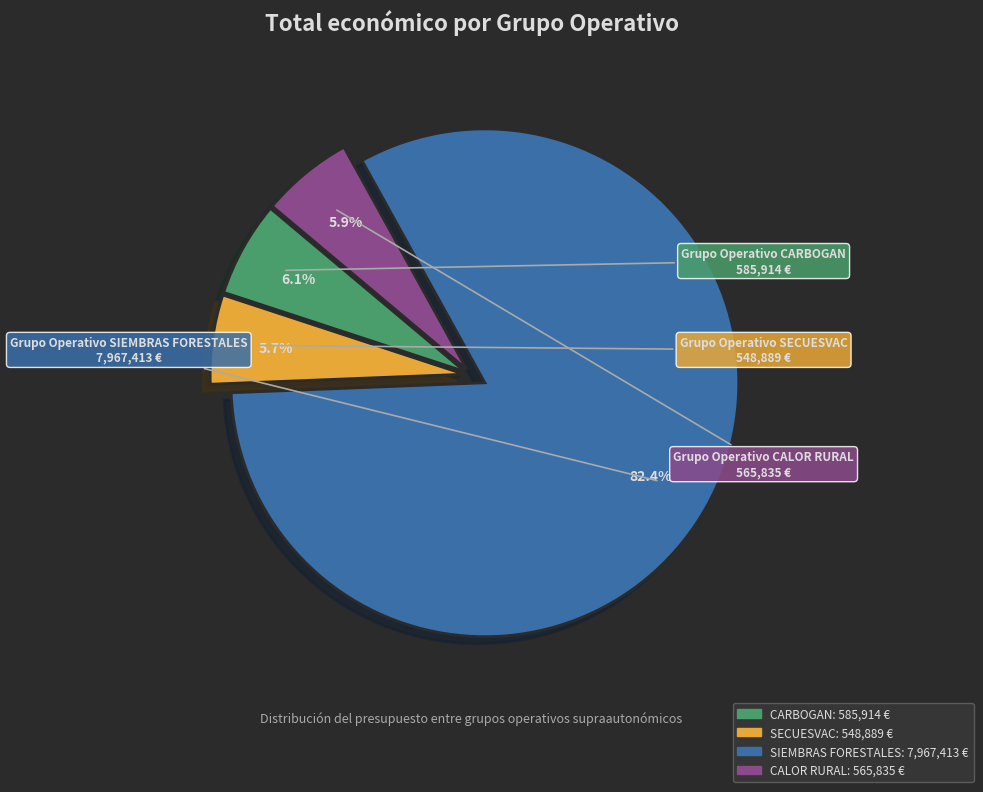

Which slice represents more than half of the pie?

SIEMBRAS FORESTALES